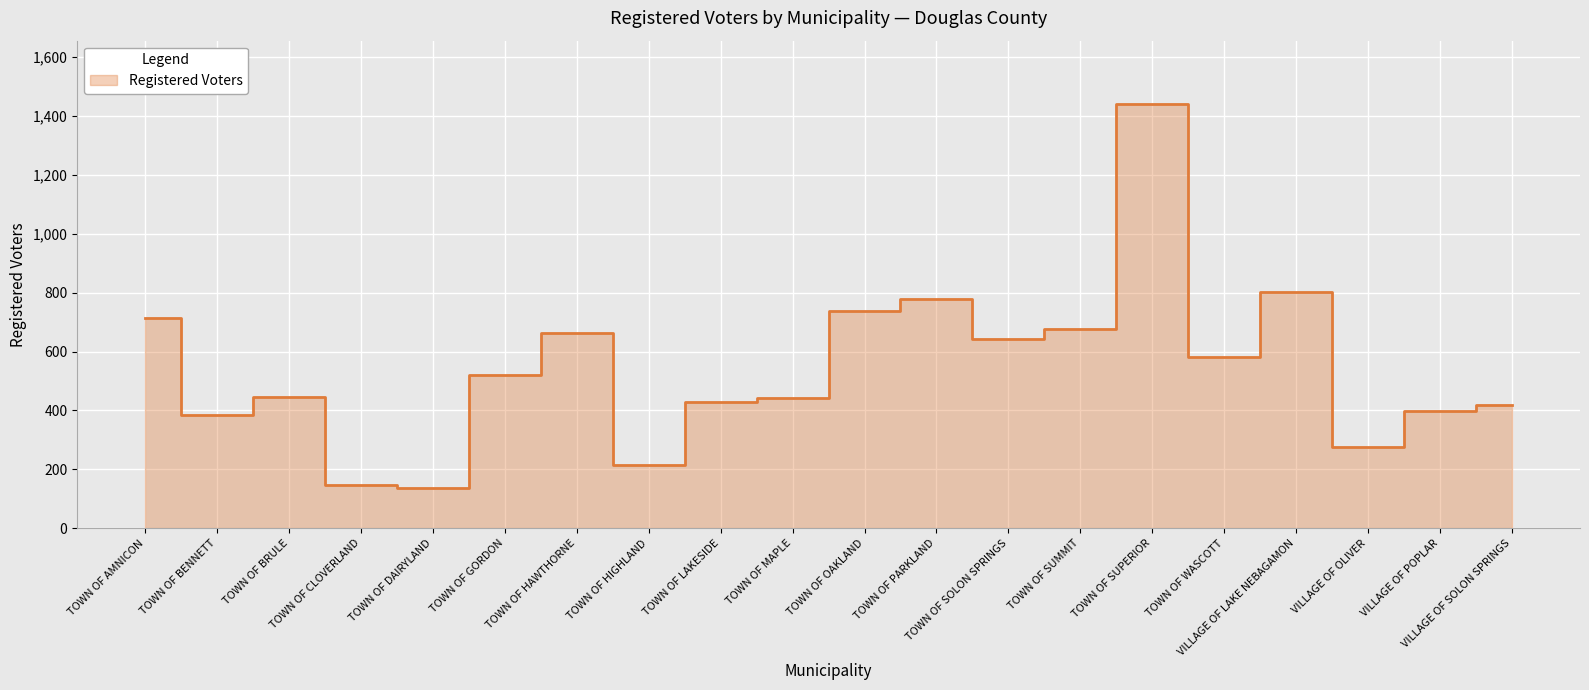

What is the maximum value shown in the chart?

1440